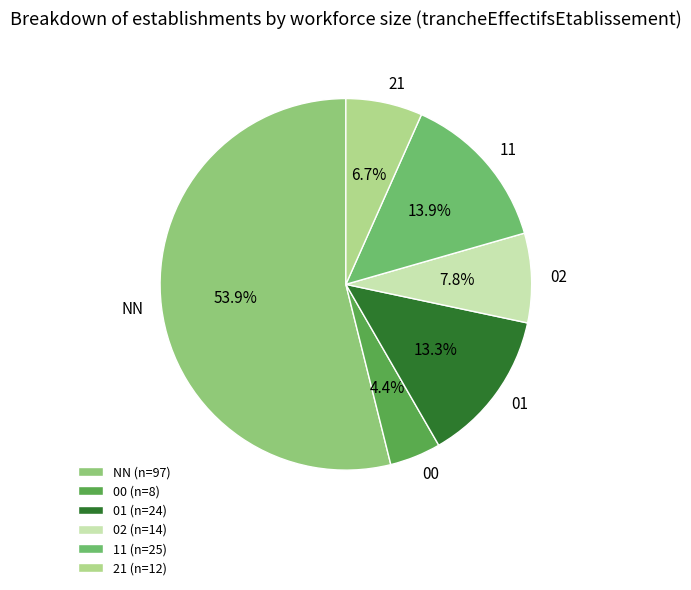

To the nearest percent, what is the average slice percentage?

17%